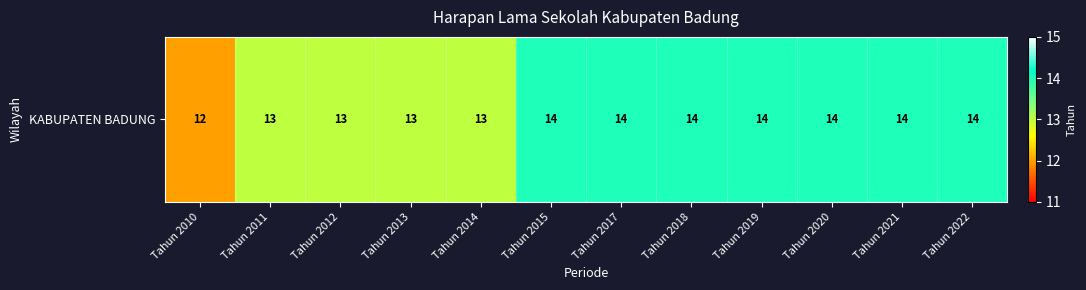

The value at Tahun 2010 is 20. True or false?

False